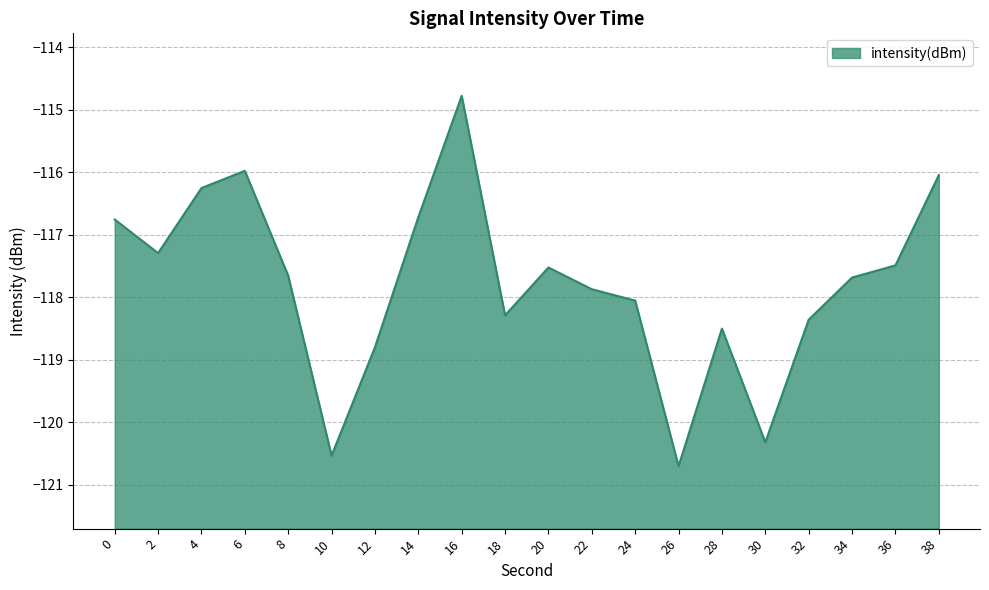

Reading left to right, extract all data points from this chart.

0=-116.8	2=-117.3	4=-116.3	6=-116.0	8=-117.7	10=-120.5	12=-118.8	14=-116.7	16=-114.8	18=-118.3	20=-117.5	22=-117.9	24=-118.1	26=-120.7	28=-118.5	30=-120.3	32=-118.4	34=-117.7	36=-117.5	38=-116.0